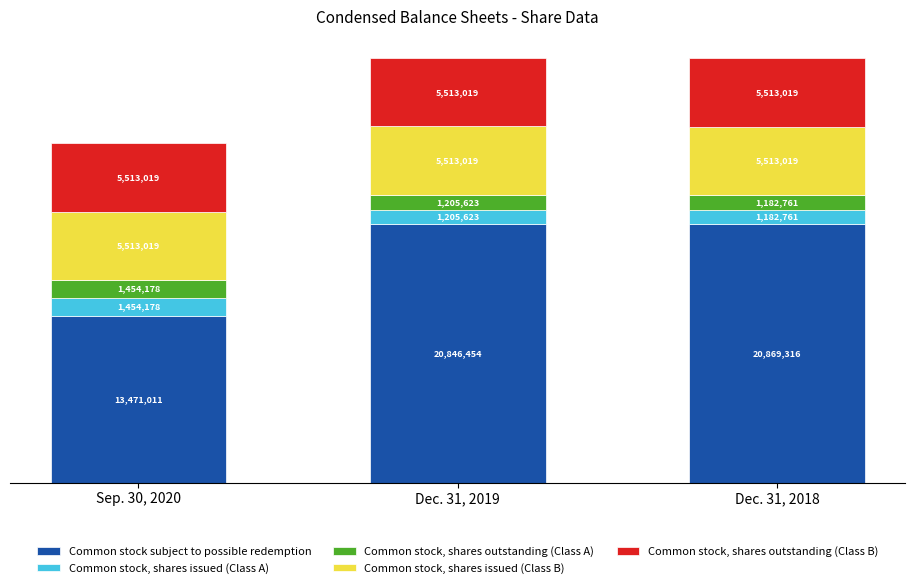

The value of Common stock, shares outstanding (Class B) at Dec. 31, 2019 is 7754043. True or false?

False